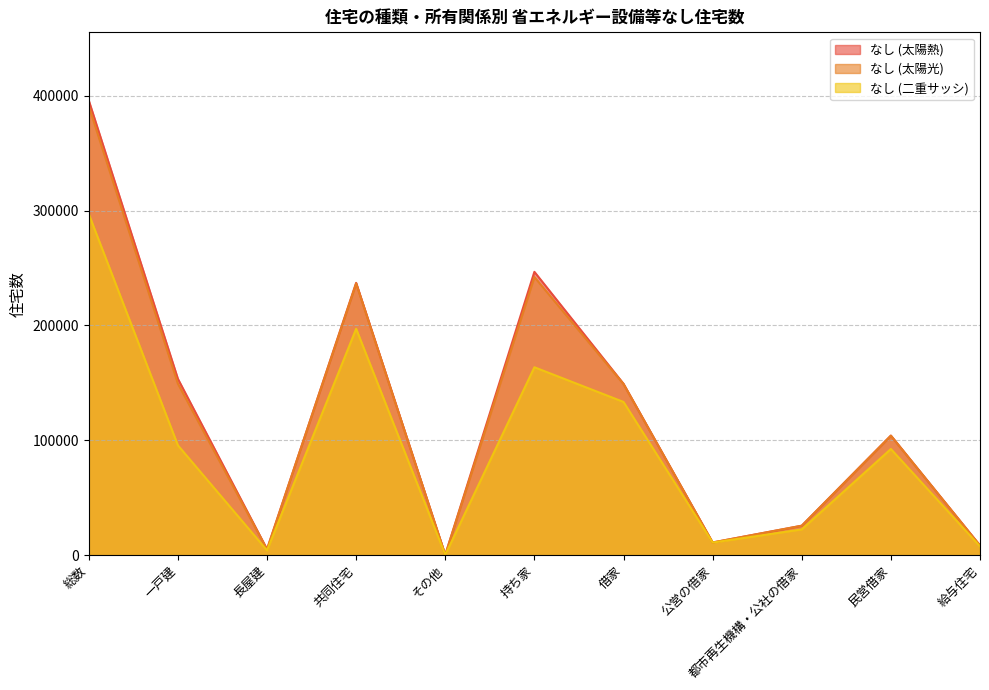

Where does the なし (太陽熱) series first go above 104100?

総数